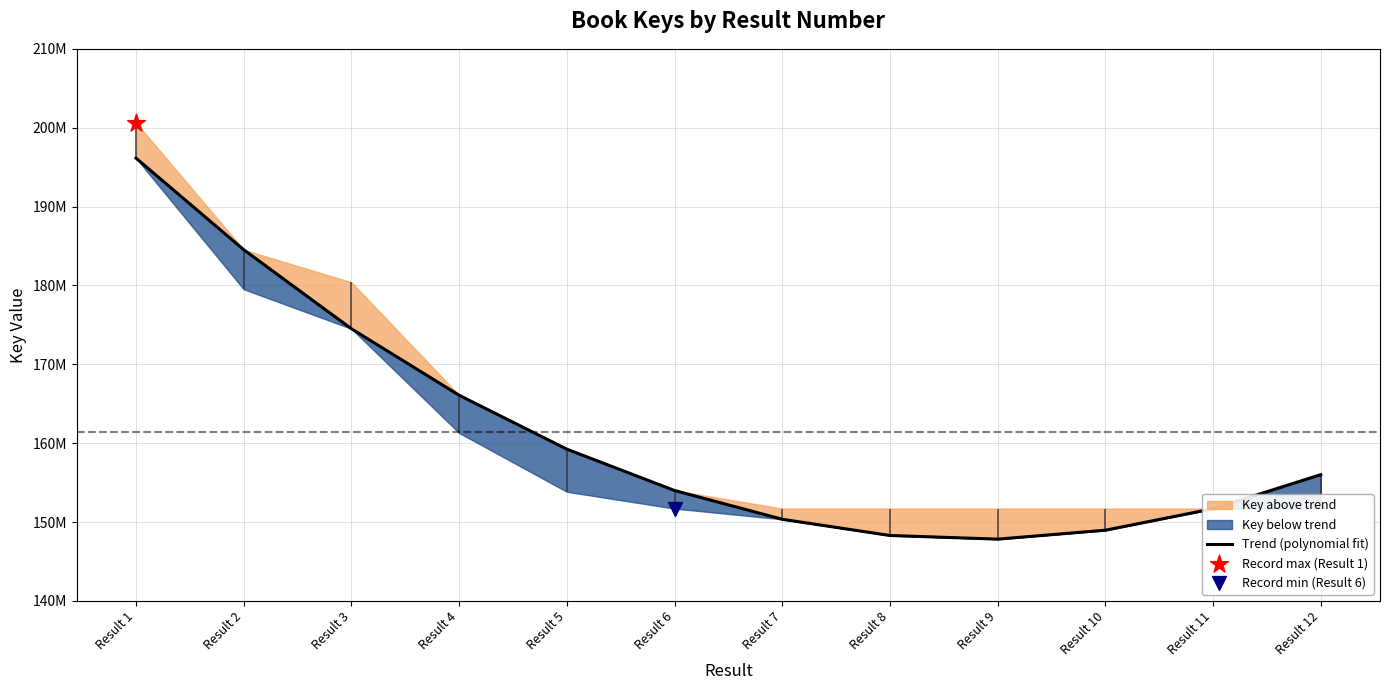

Approximately how many times larger is the value at Result 9 compared to Result 12?

0.9